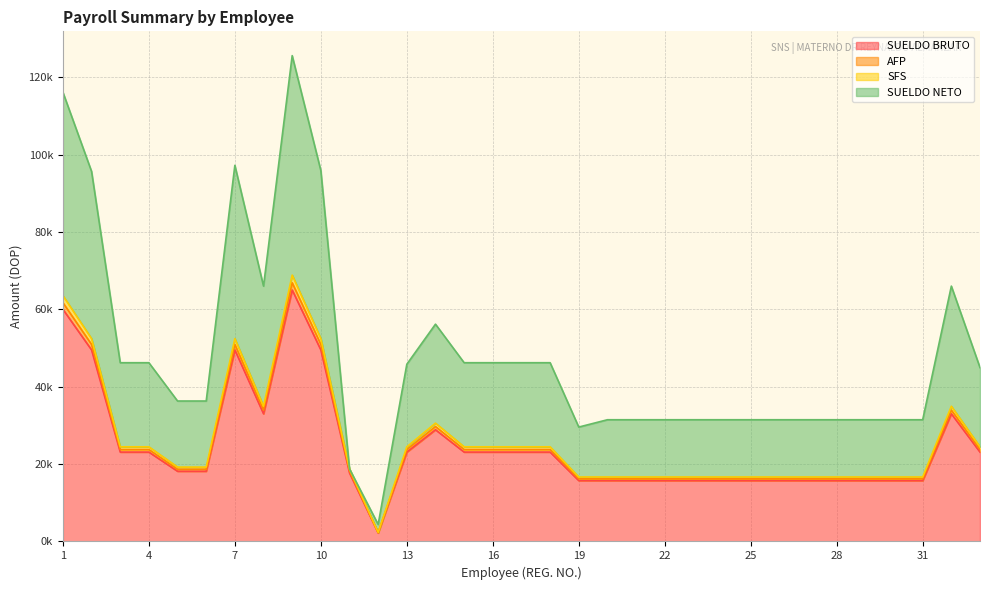

What is the difference between the maximum and minimum values in the SUELDO BRUTO series?

64602.4